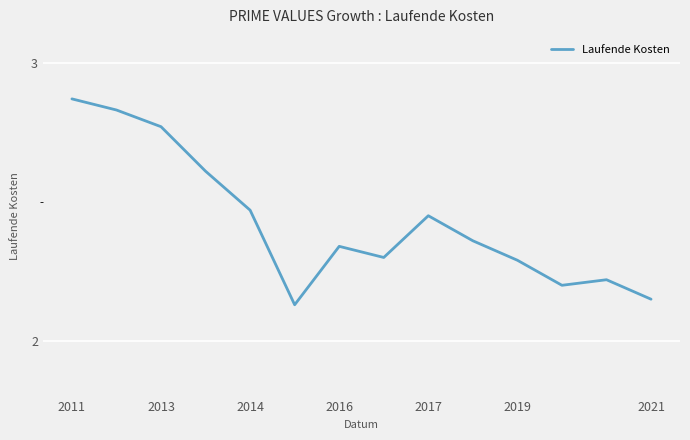

How many interior local peaks (higher than both neighbors) does the data have?

3